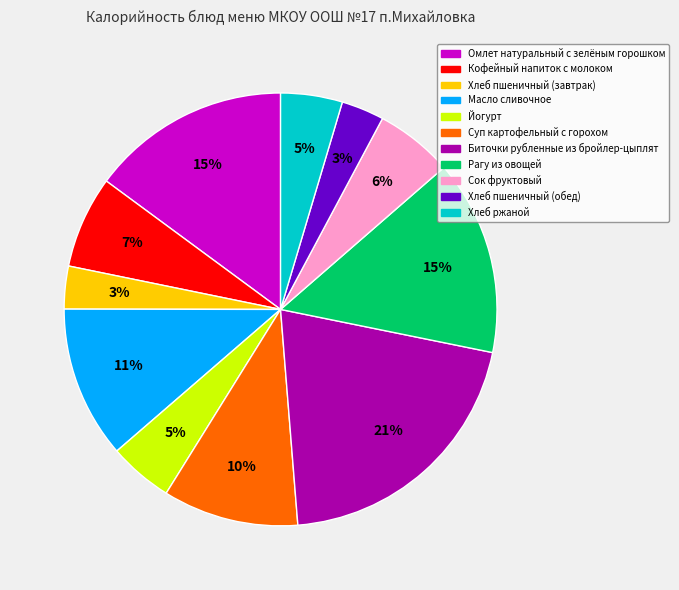

To the nearest percent, what is the average slice percentage?

9%